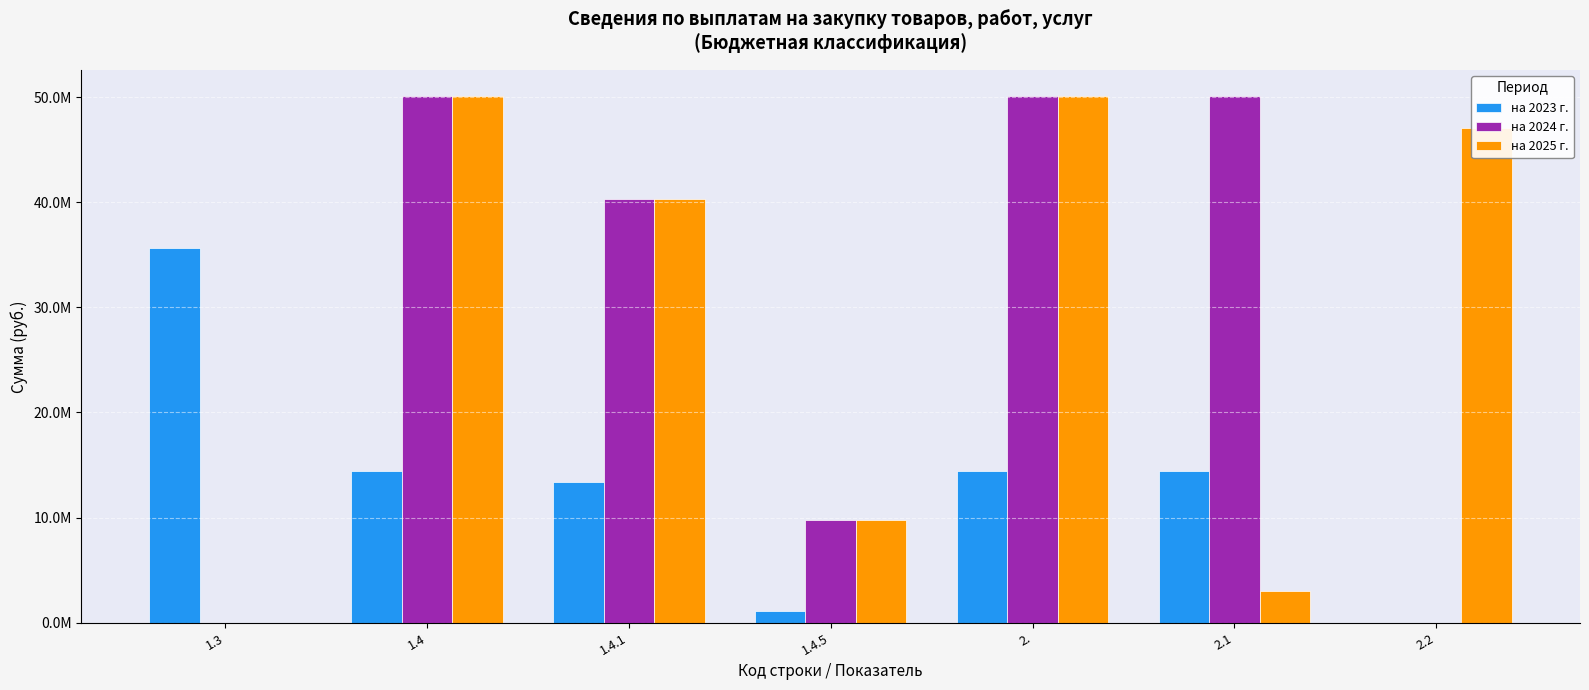

Are the bars grouped side by side (vs. stacked)?

Yes